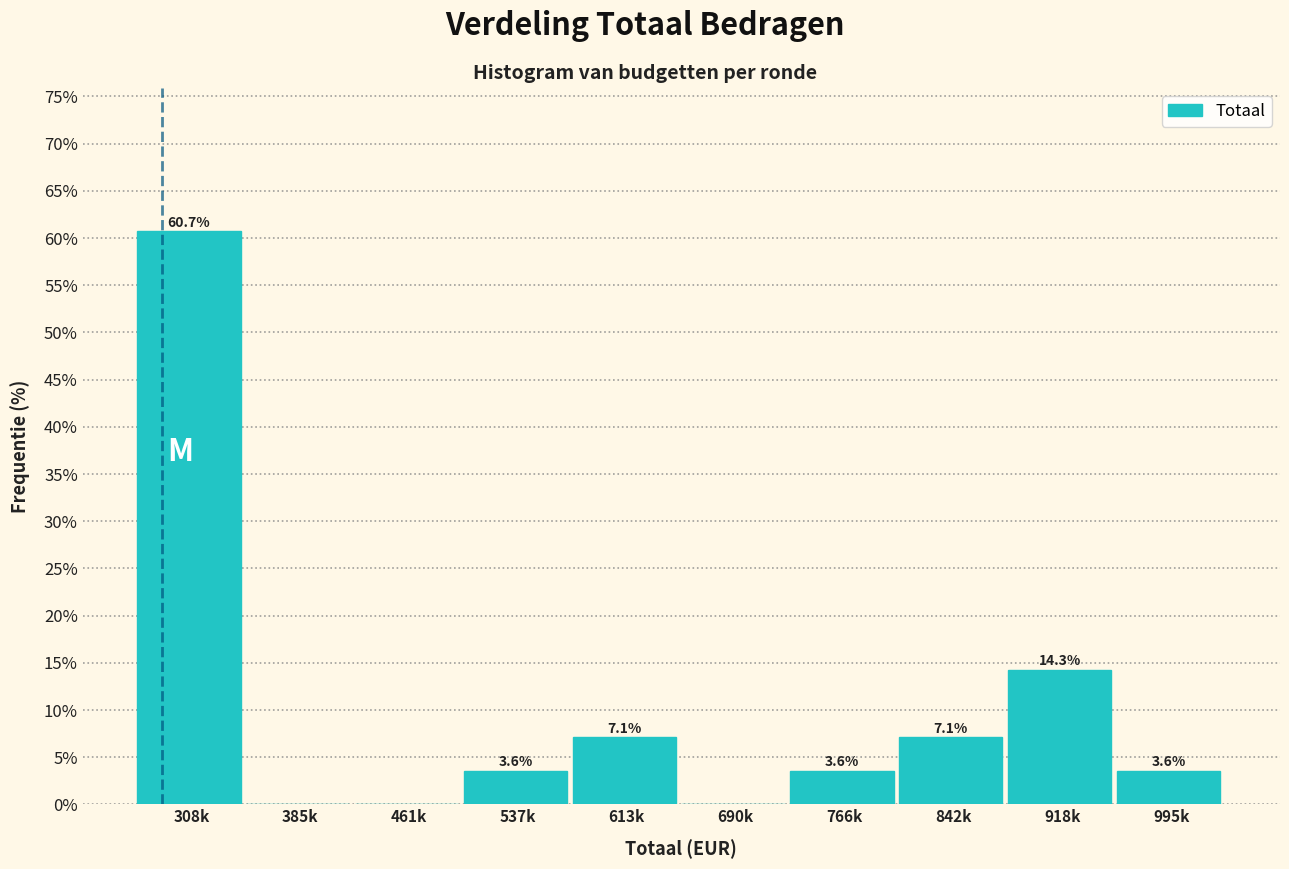

Reading left to right, extract all data points from this chart.

308k=60.7	385k=0.0	461k=0.0	537k=3.6	613k=7.1	690k=0.0	766k=3.6	842k=7.1	918k=14.3	995k=3.6